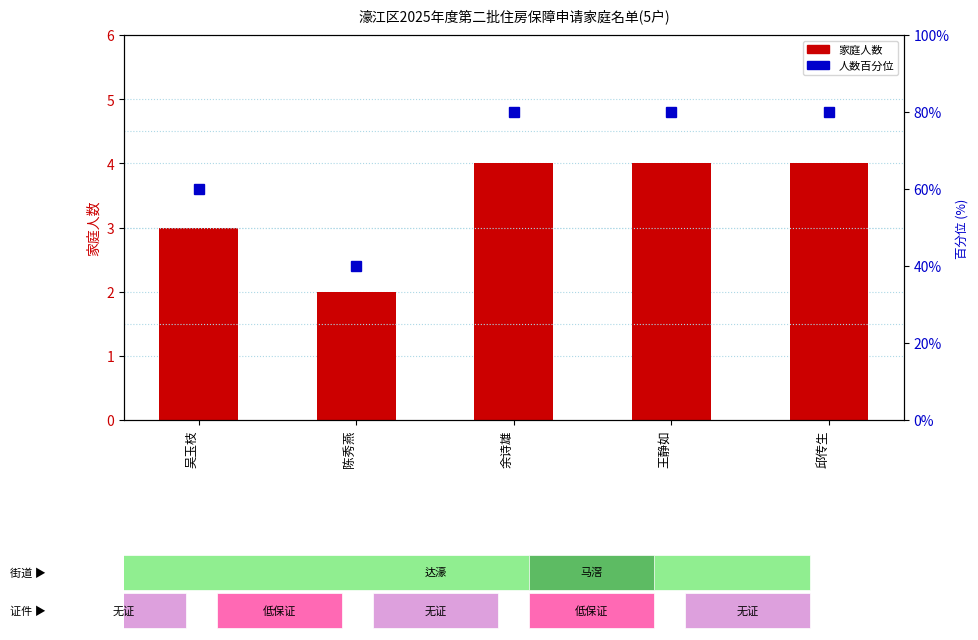

Does the chart contain any negative values?

No